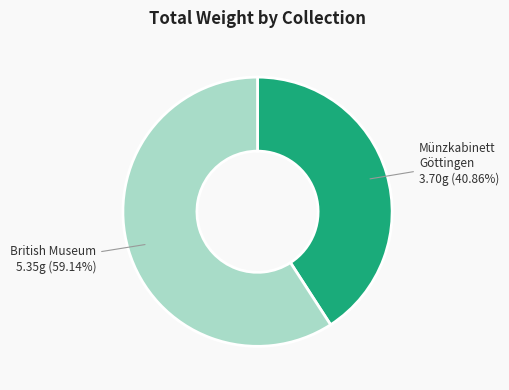

What is the majority slice?

British Museum